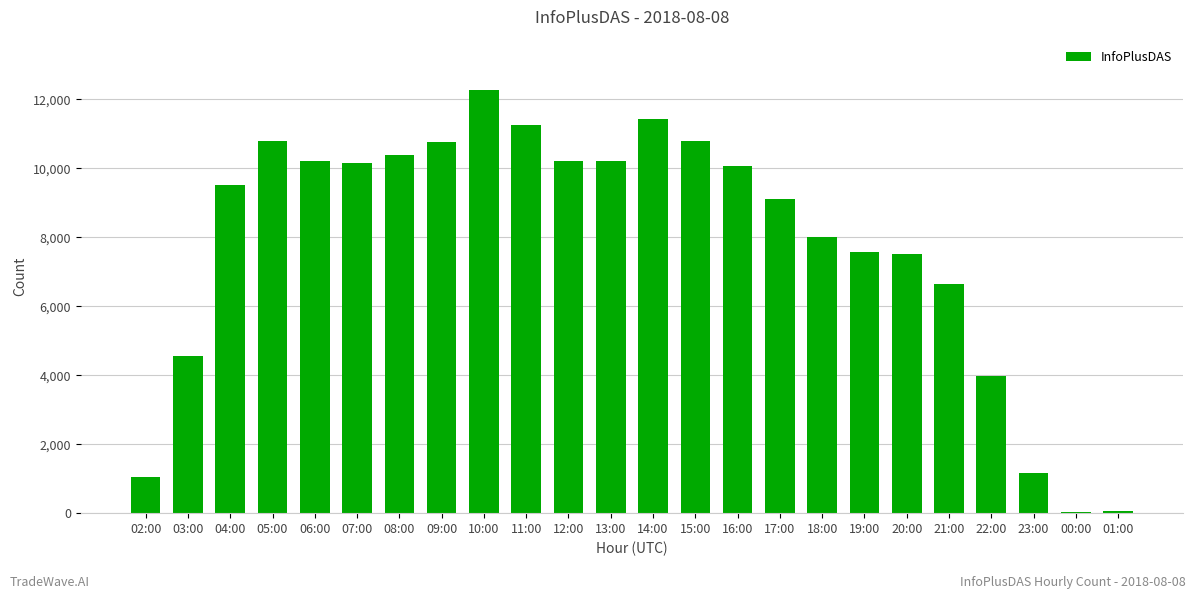

What is the difference between the second highest and minimum values?

11382